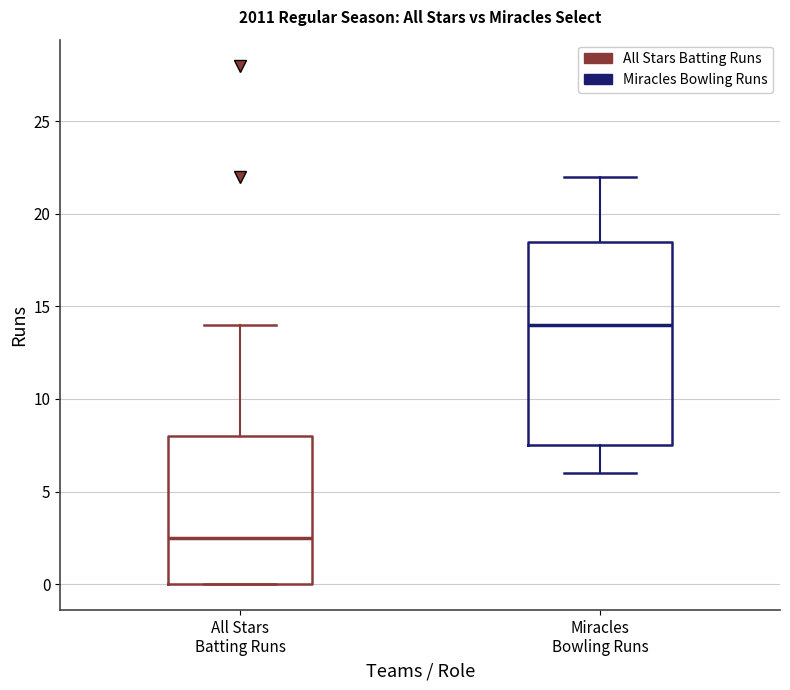

Where does the upper whisker of the box for All Stars Batting Runs end on the y-axis? The values are not printed on the chart, so give them approximately, as read against the axis.

14.0